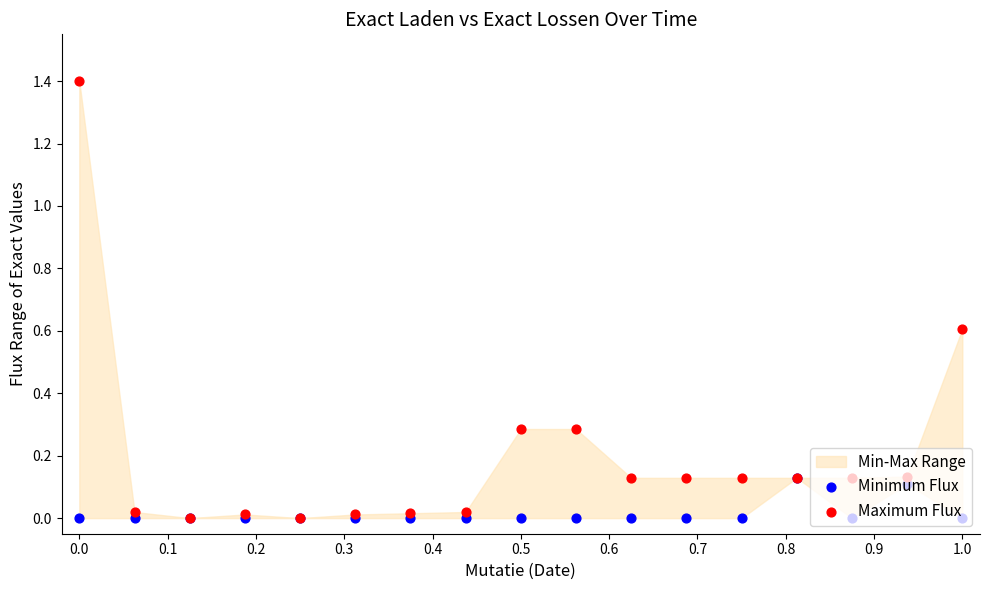

Which series has the largest total across all categories?

Maximum Flux